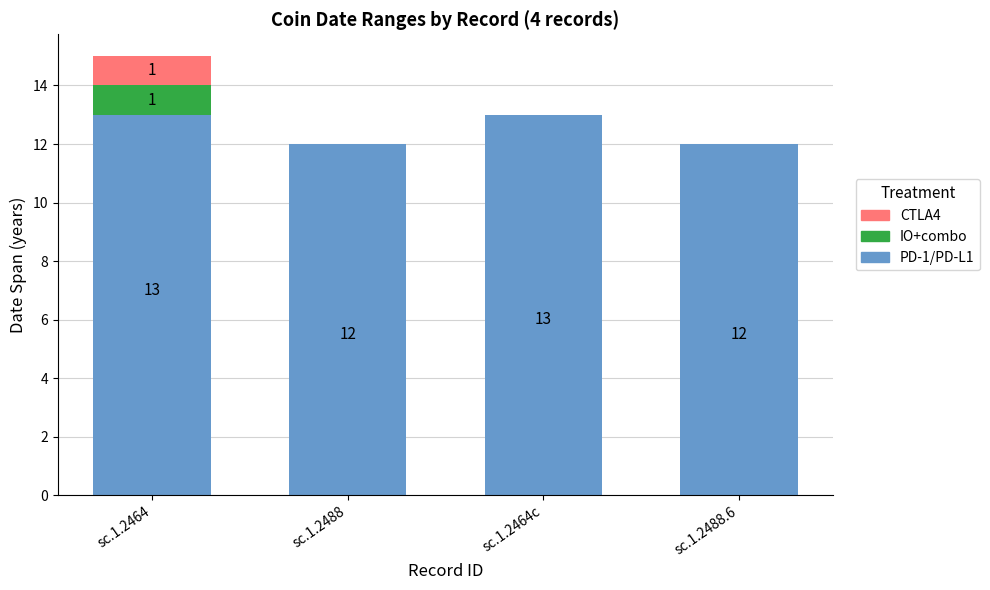

Is it true that CTLA4 equals 1 at sc.1.2464?

True